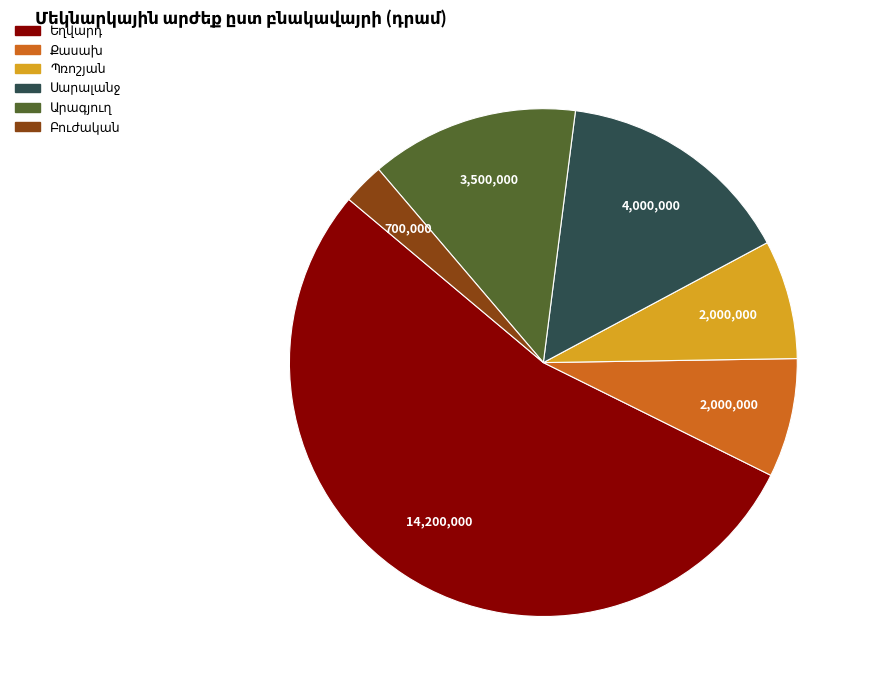

Is there a majority slice in this chart?

Yes